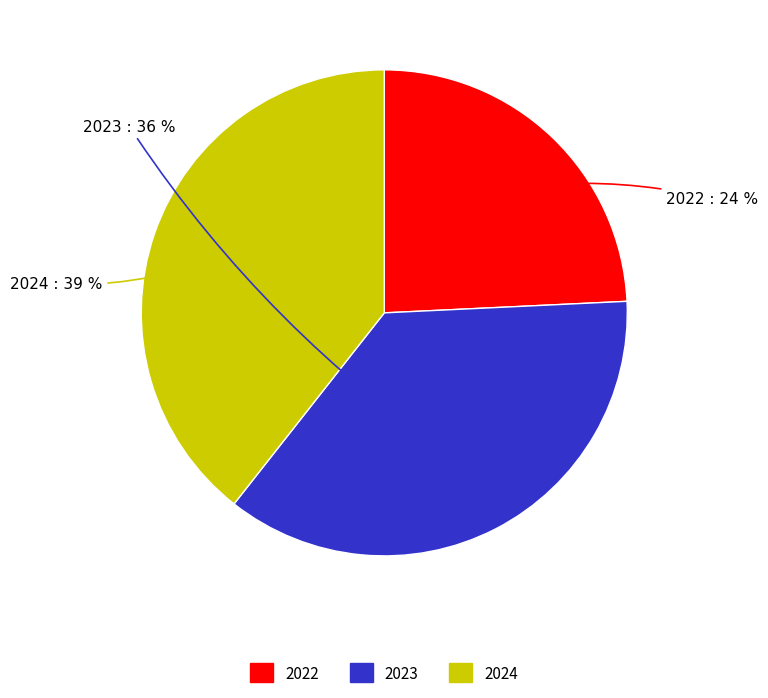

What is the ratio of the value at 2023 to the value at 2024?

0.9